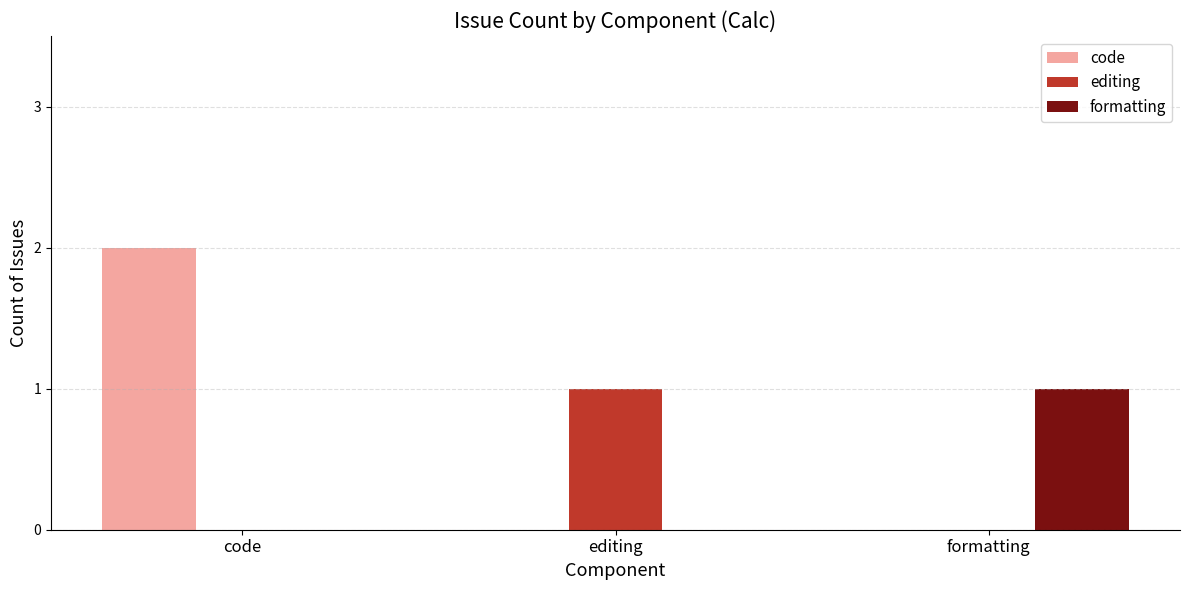

How many categories are shown in the chart?

3